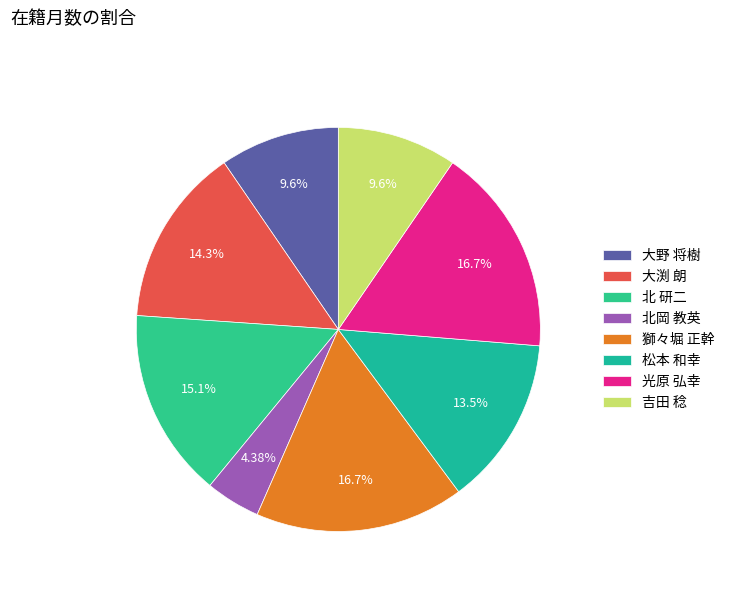

Which category has the smallest portion of the pie?

北岡 教英